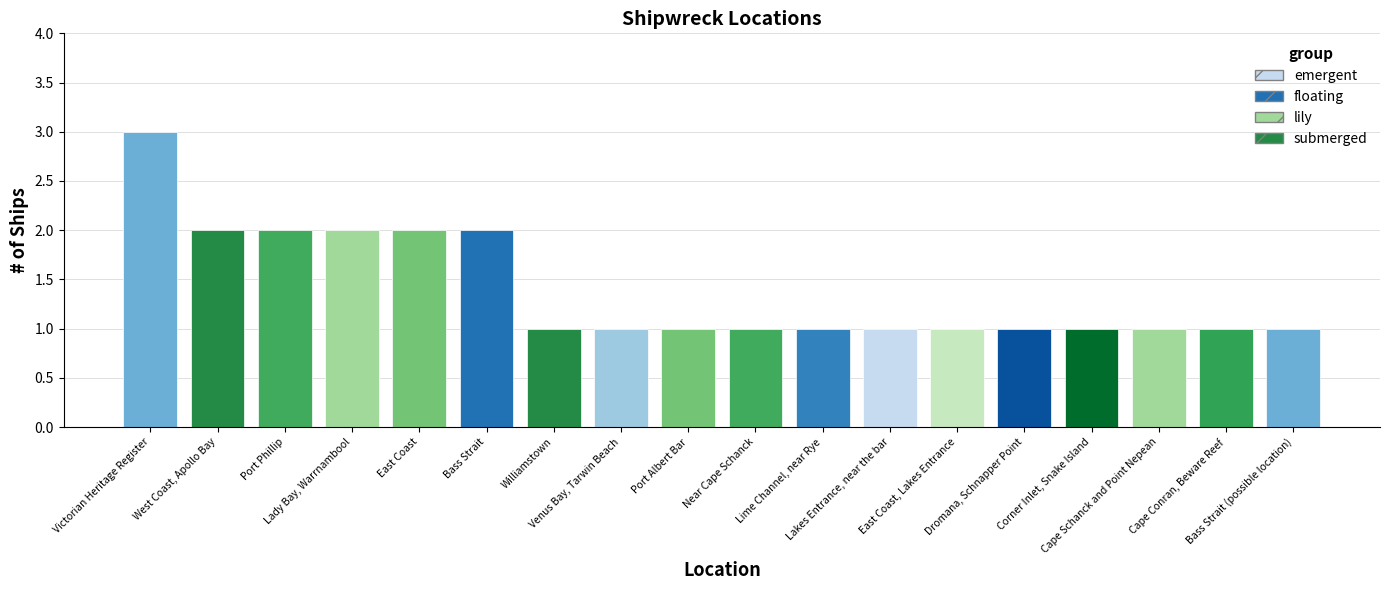

How many bars are there in total?

18